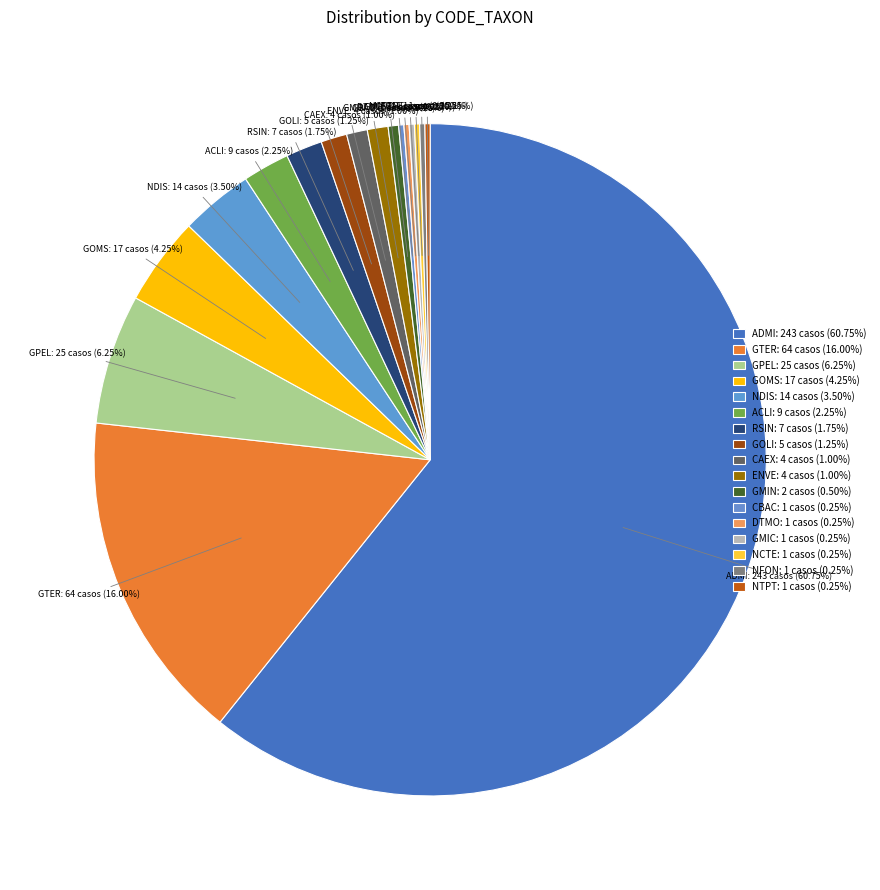

What is the total percentage of GOMS and NDIS?

7.8%